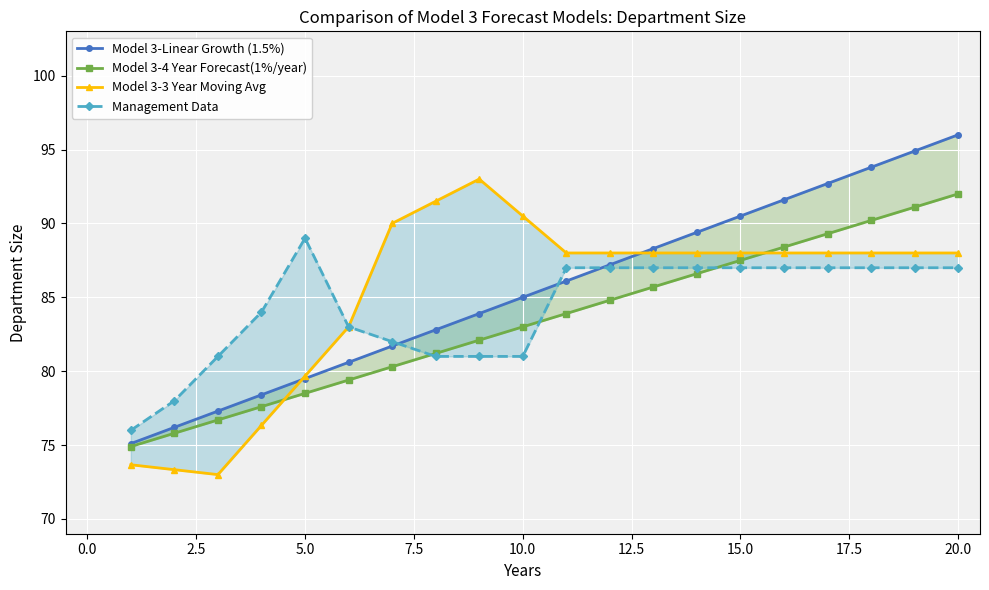

Is it true that Model 3-3 Year Moving Avg equals 53.6 at 16?

False